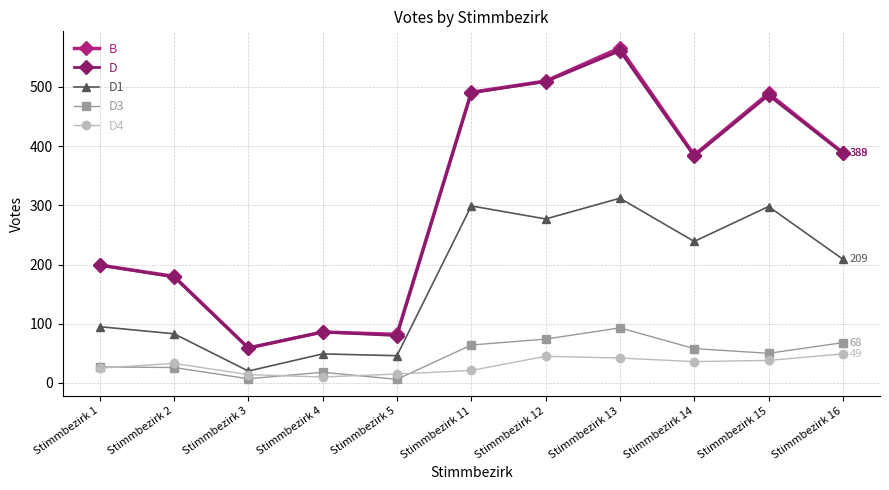

What is the sum of all D1 values?

1927